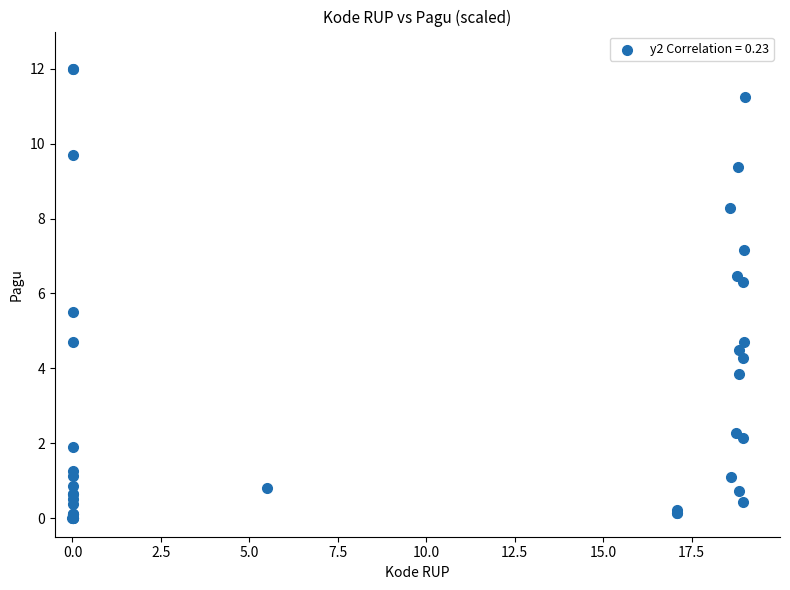

What Y value in the scatter plot is closest to 6?

6.3